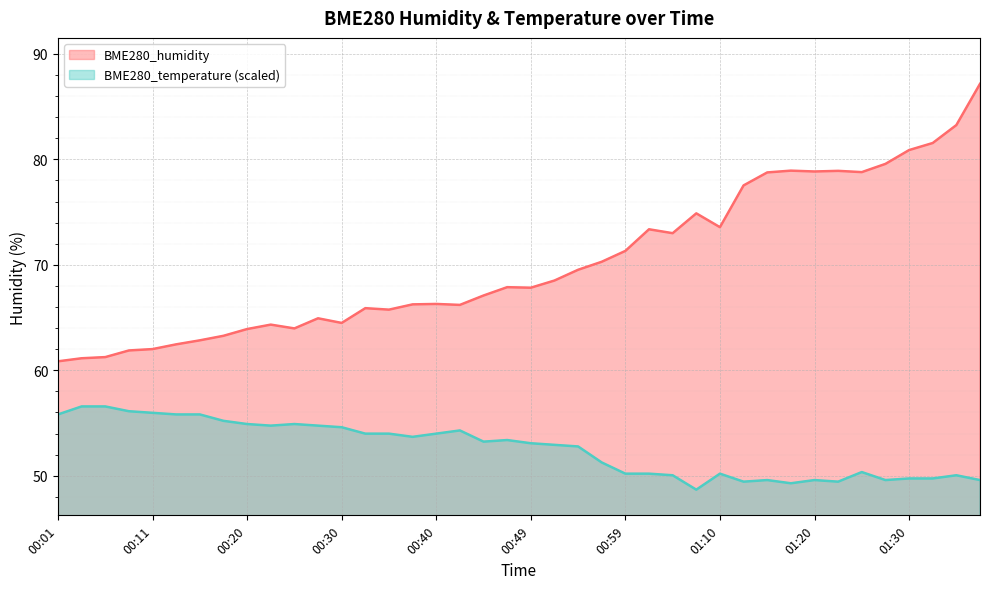

Rank the series at 00:54 from highest to lowest value.

BME280_humidity, BME280_temperature